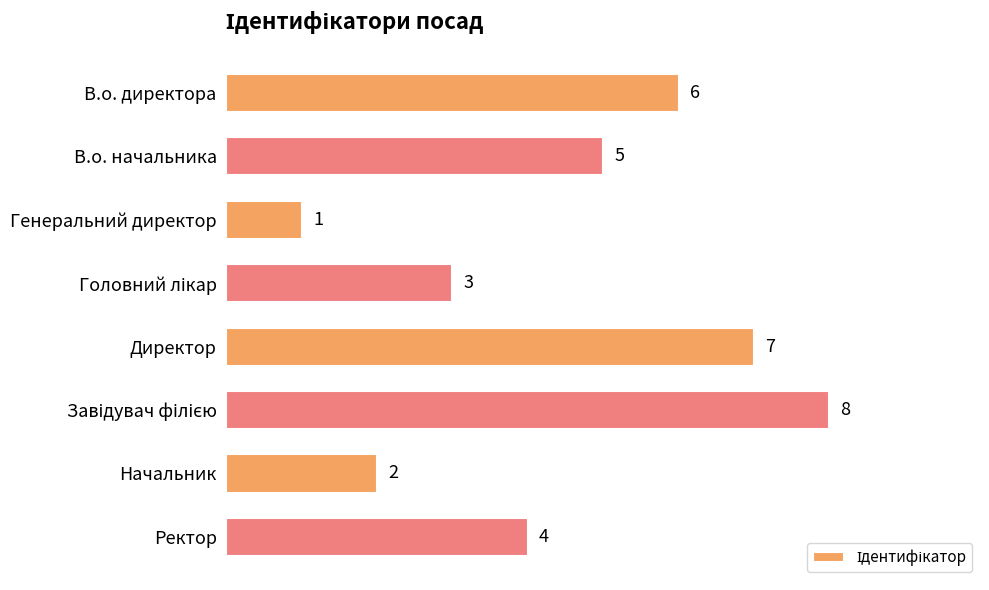

Reading top to bottom, extract all data points from this chart.

6	5	1	3	7	8	2	4